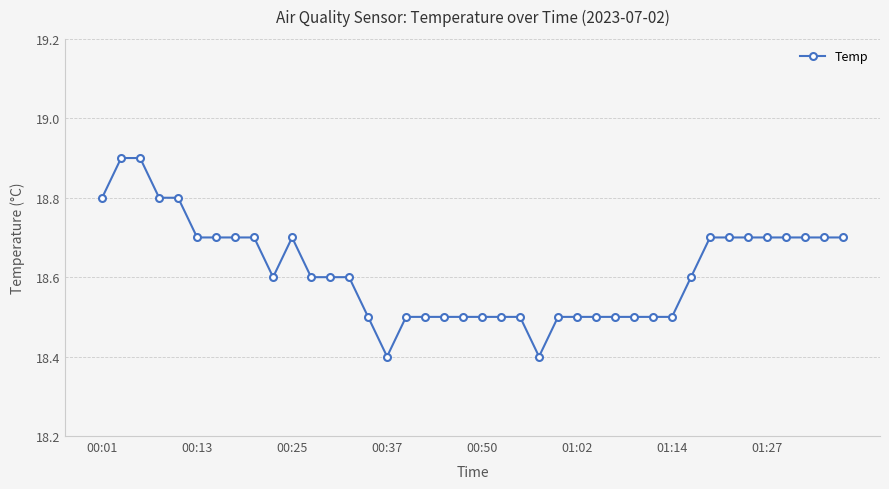

What is the difference between the second highest and minimum values?

0.5